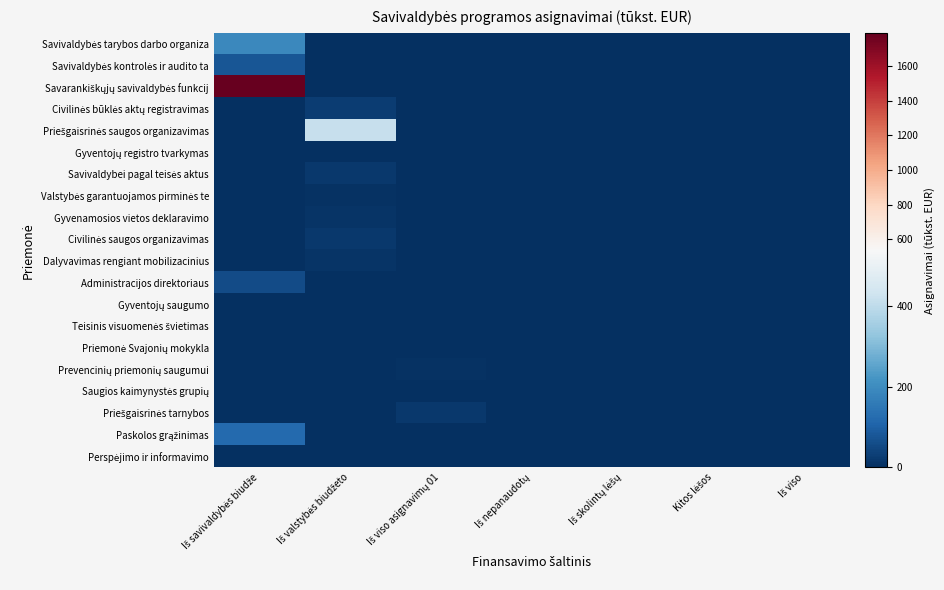

Count the number of categories in the chart.

7